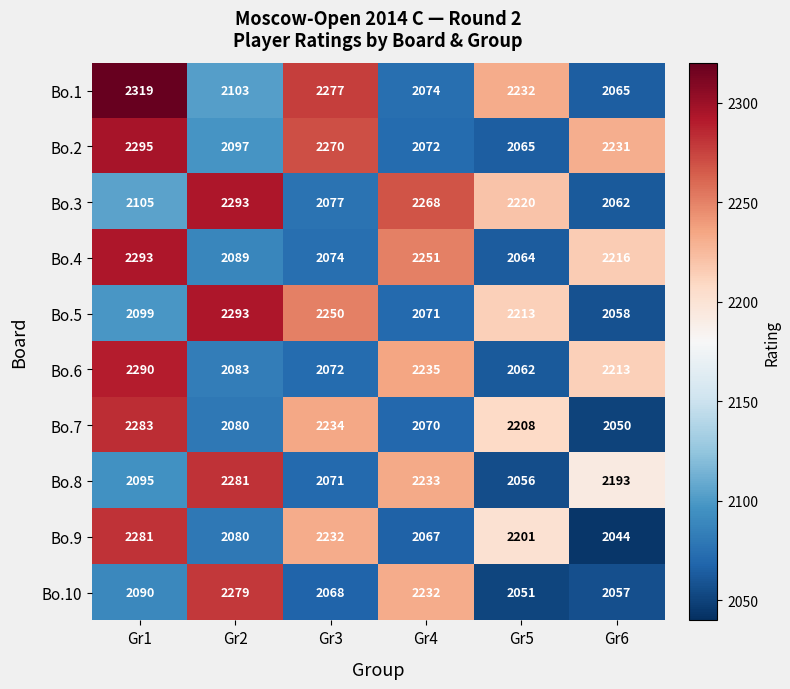

At Gr5, list the series in order from largest to smallest.

Bo.1, Bo.3, Bo.5, Bo.7, Bo.9, Bo.2, Bo.4, Bo.6, Bo.8, Bo.10